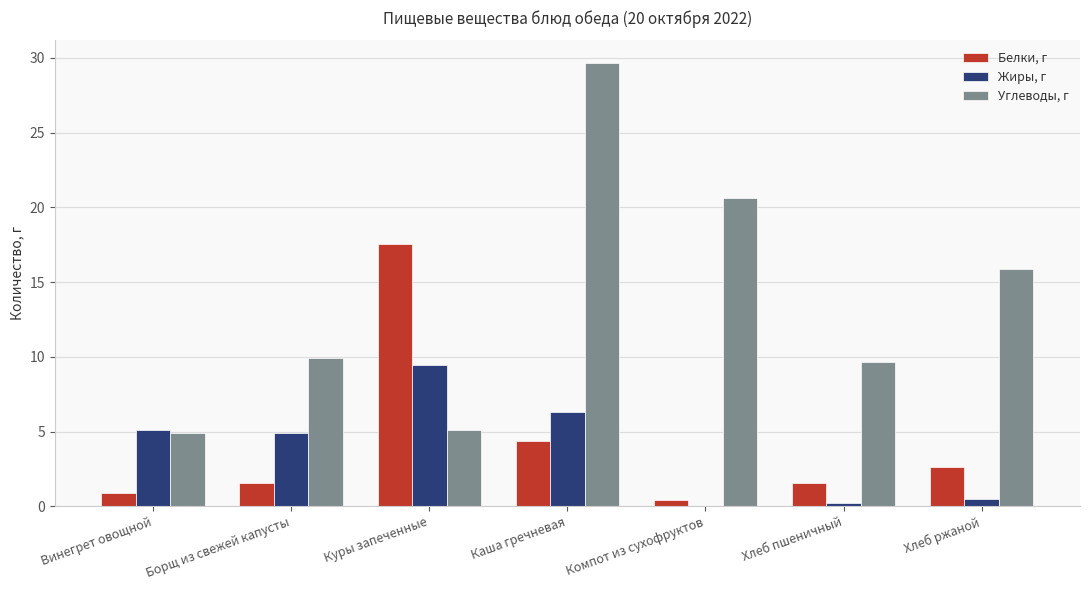

Where does the Жиры, г series first go above 4?

Винегрет овощной